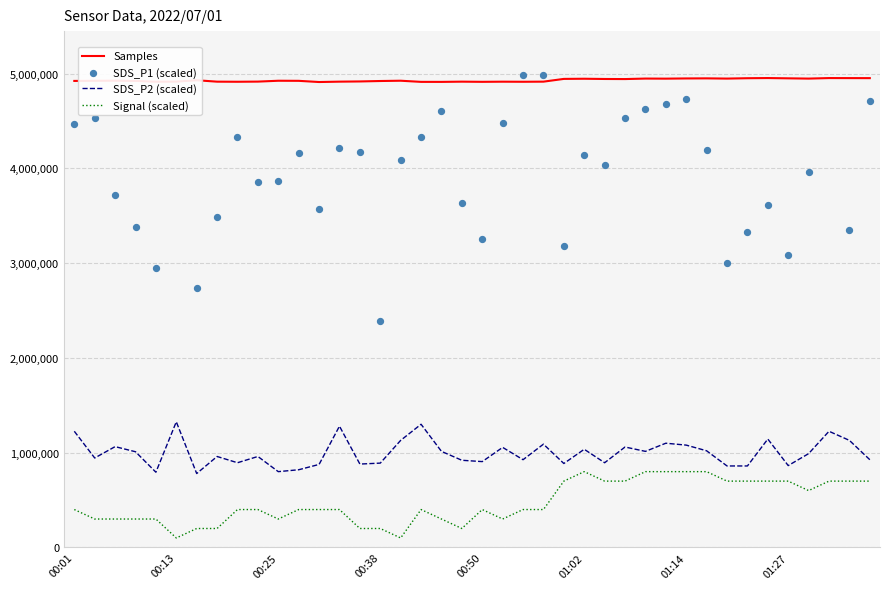

Which series has the widest spread of Y values?

SDS_P1 (scaled)